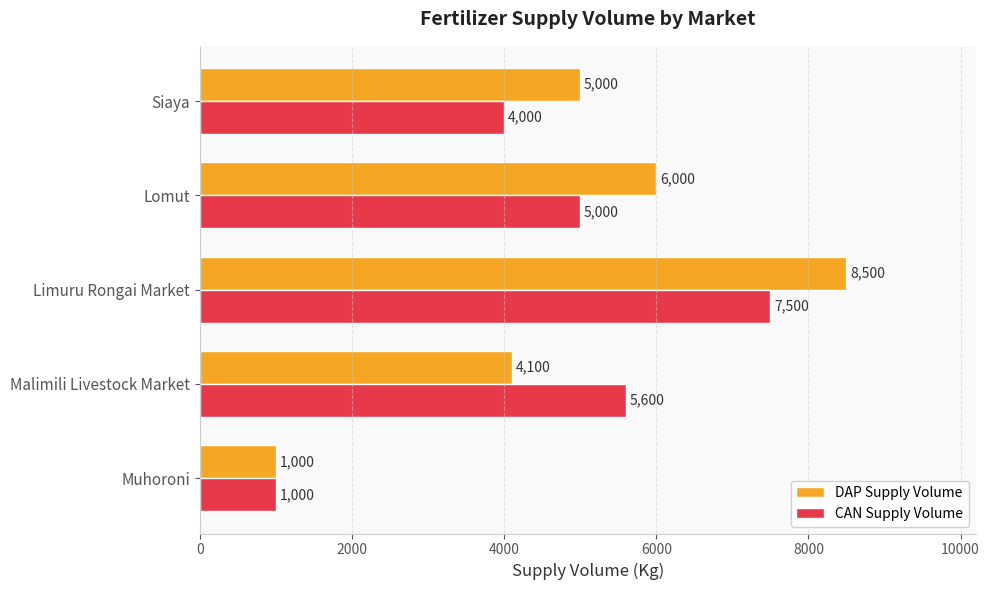

Which label corresponds to the largest value in the chart?

Limuru Rongai Market